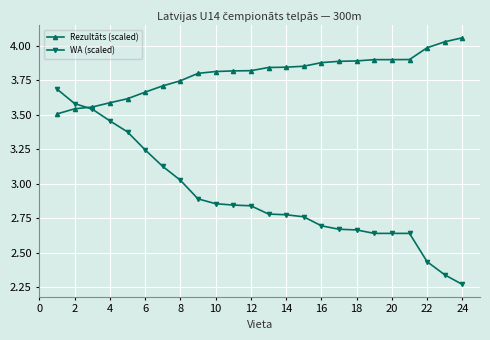

At how many categories does at least one series exceed 3?

24